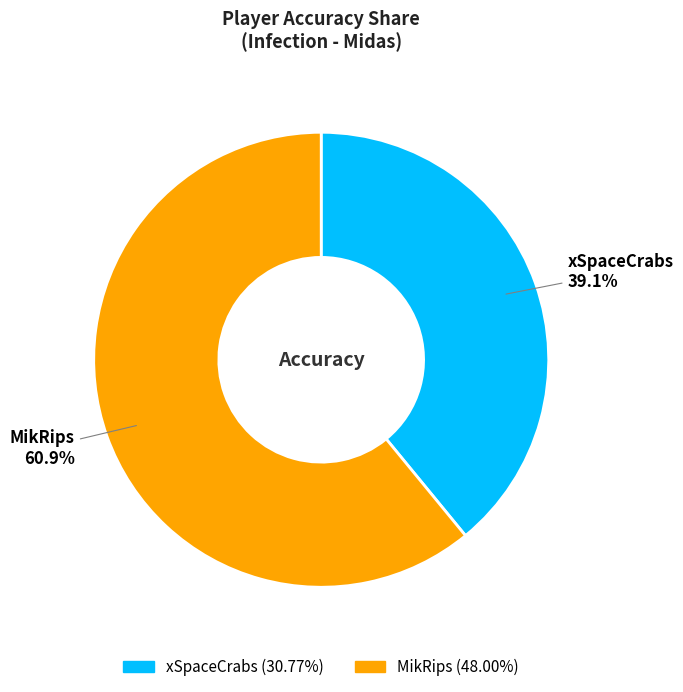

Count the number of slices in the pie.

2